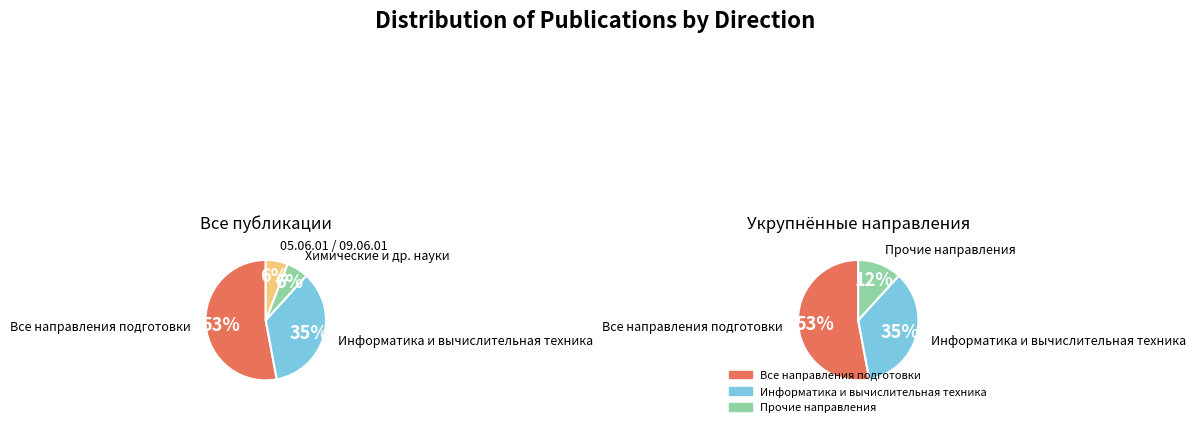

What portion of the pie excludes Информатика и вычислительная техника?

64.7%